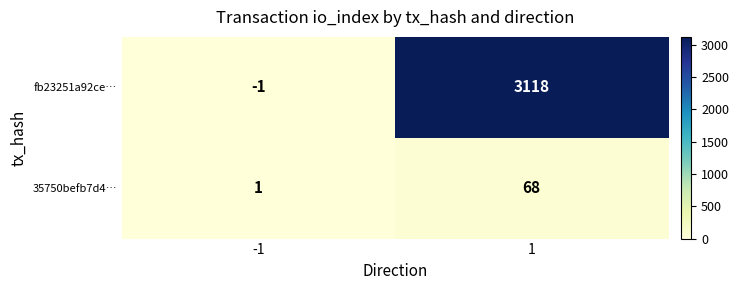

What is the spread (max minus min) of values at 1?

3050